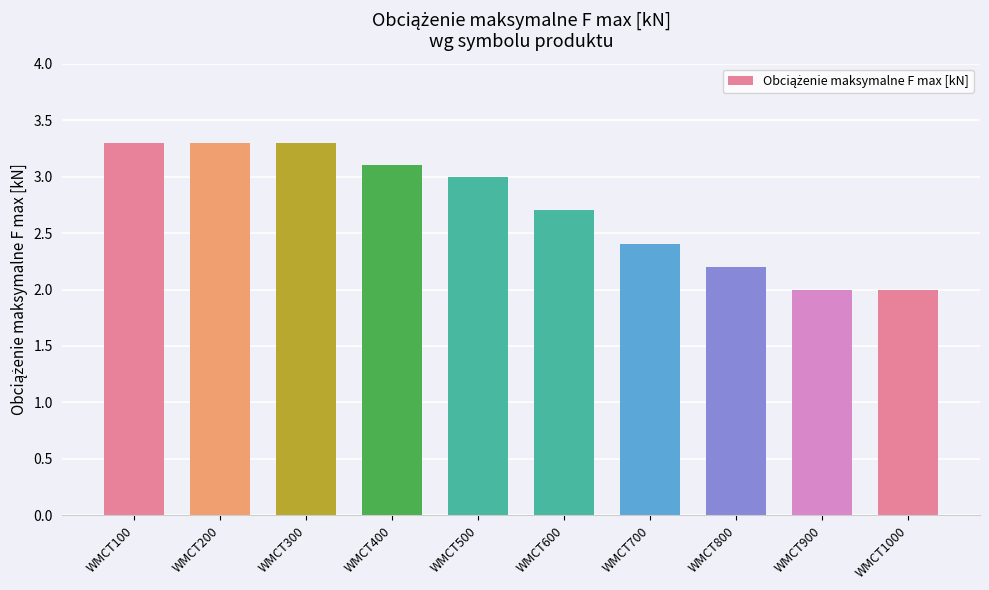

How many values are below 3?

5